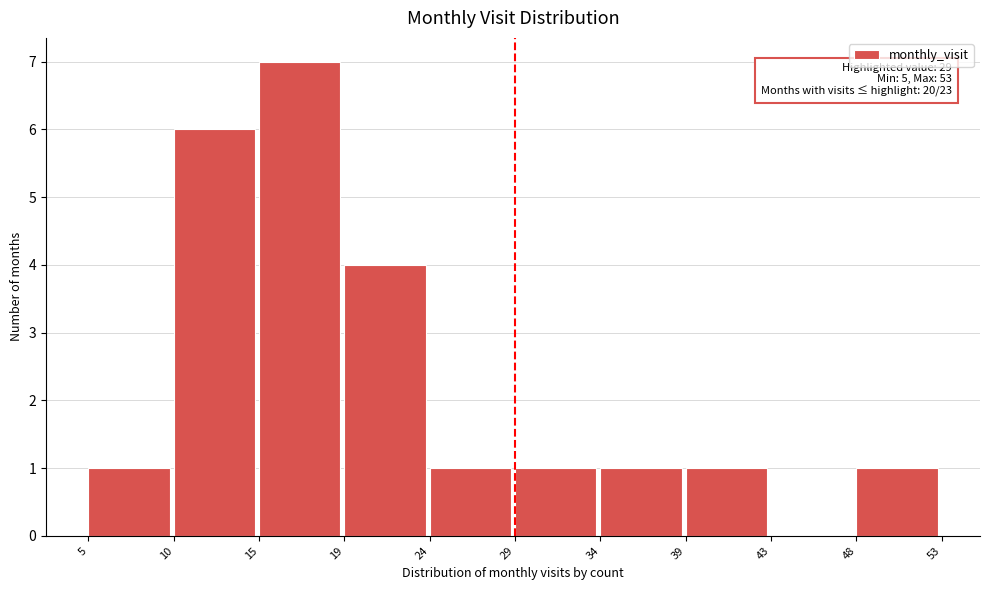

Over which range of the x-axis is the bar tallest?

15 to 19